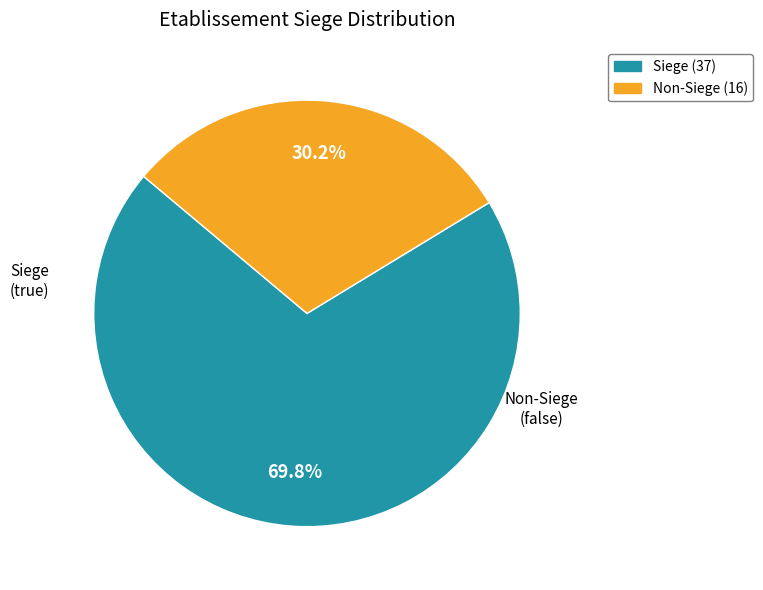

Is there any slice that represents more than half of the pie?

Yes